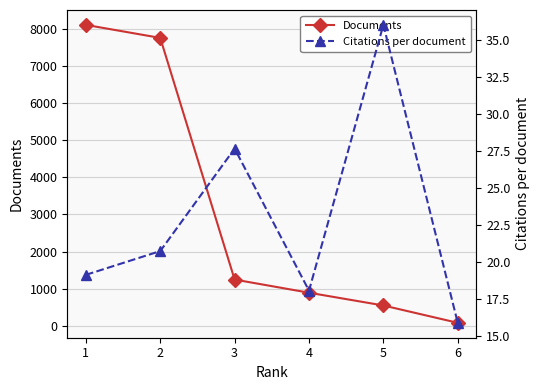

How many lines are shown in the chart?

2